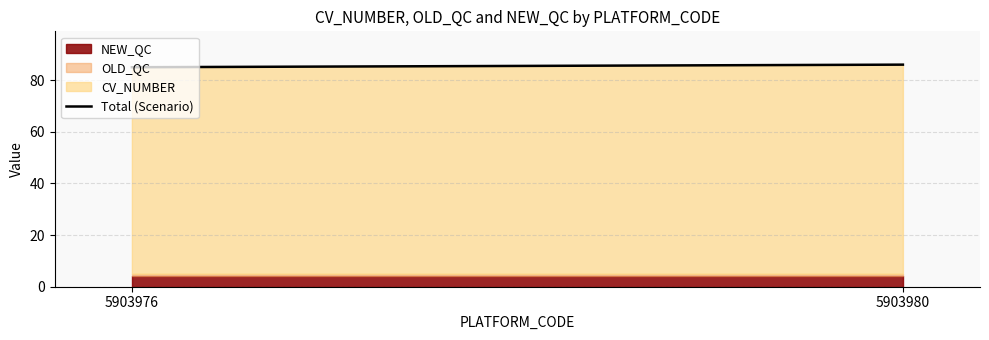

List the labels in order of value, largest first.

5903980, 5903976